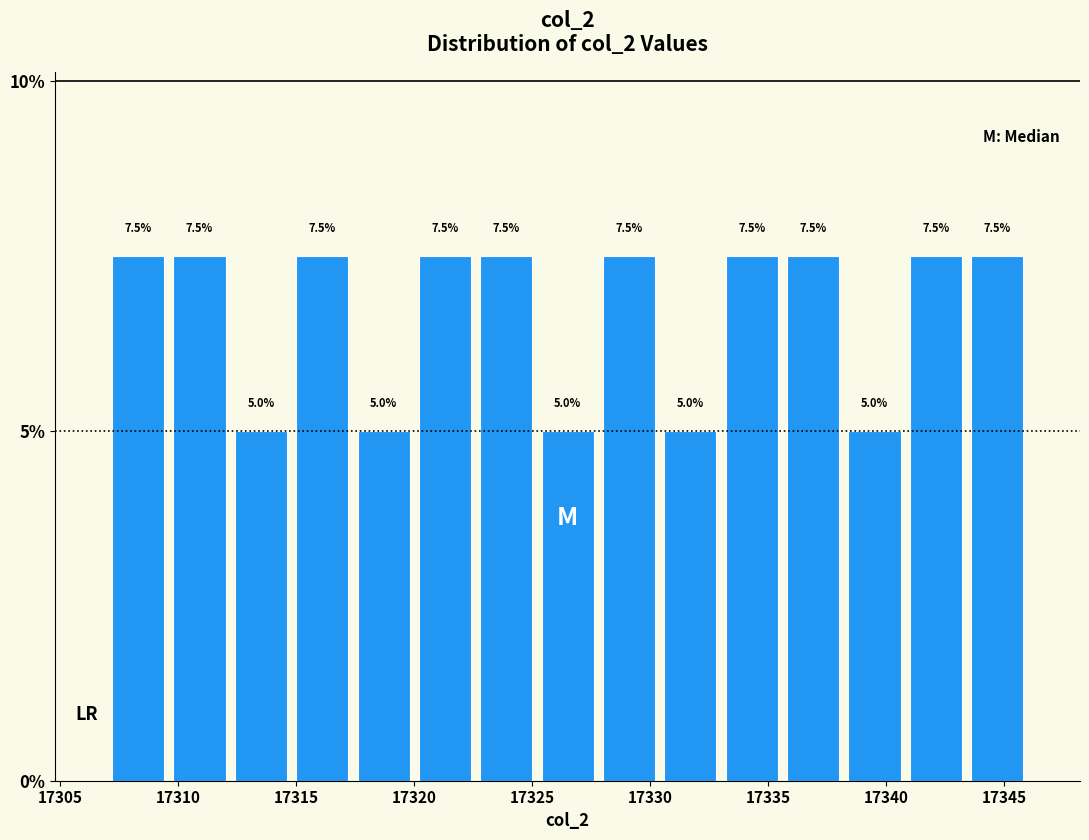

How tall is the bar that spans 17307.0 to 17309.6 on the x-axis? The bar edges are not printed on the chart, so give them approximately, as read against the axis.

7.5